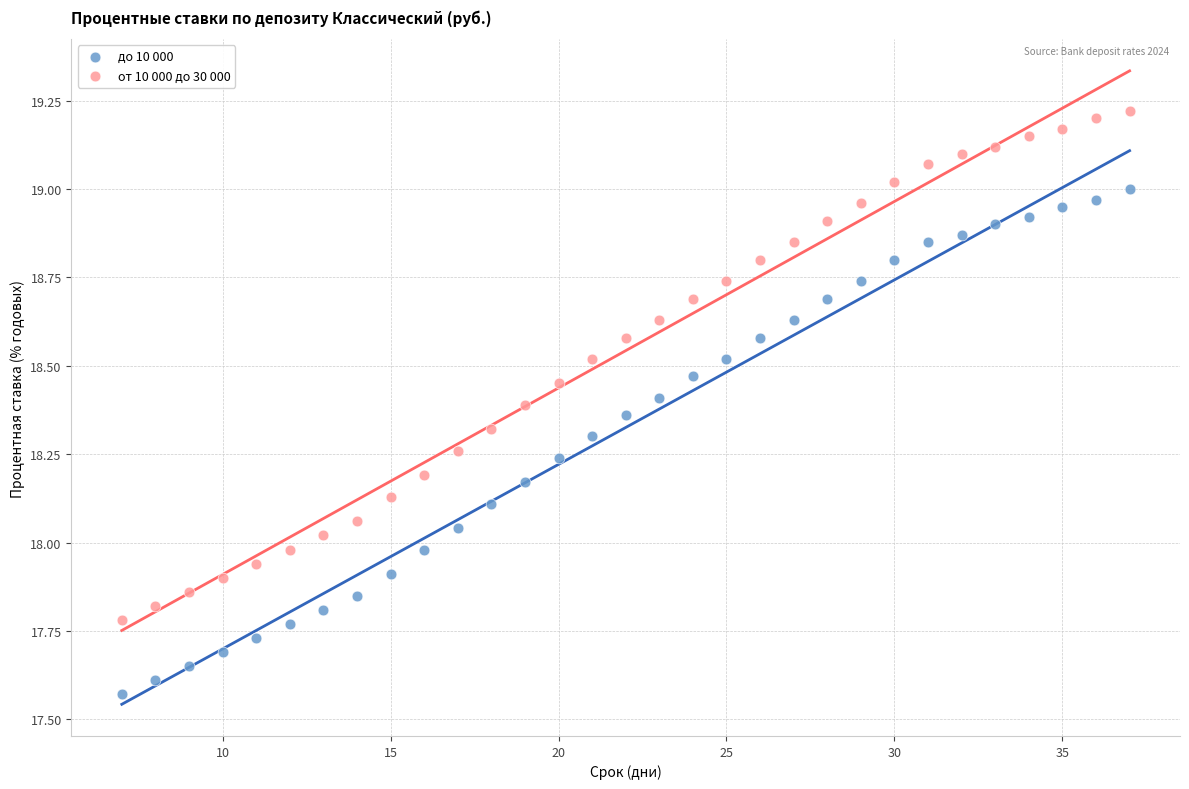

Which series contains the lowest Y value?

до 10 000